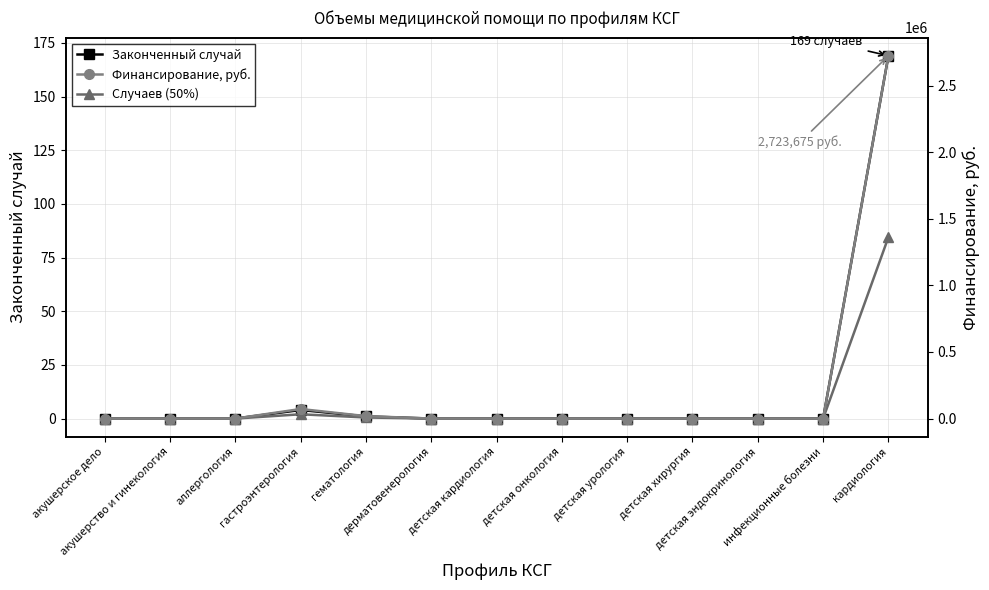

What is the difference between the maximum and minimum values in the Случаев (50%) series?

84.5